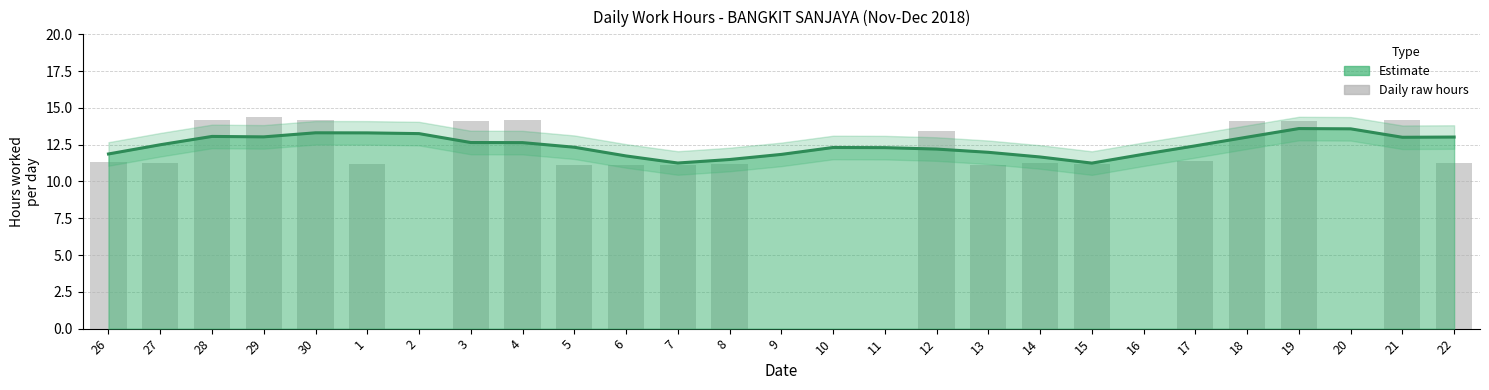

Is it true that the value at 9 is 9.8?

False